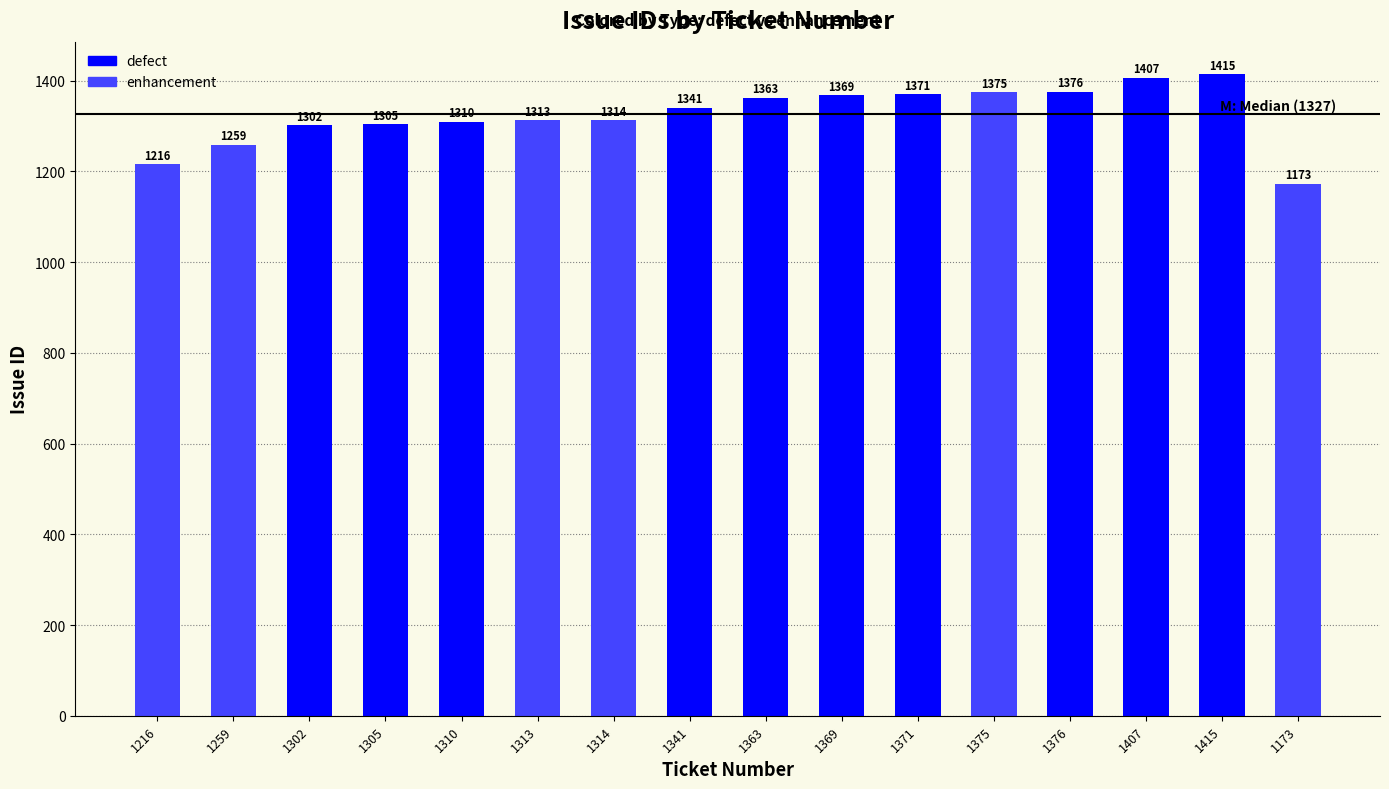

At which label does the data first exceed 1341?

1363